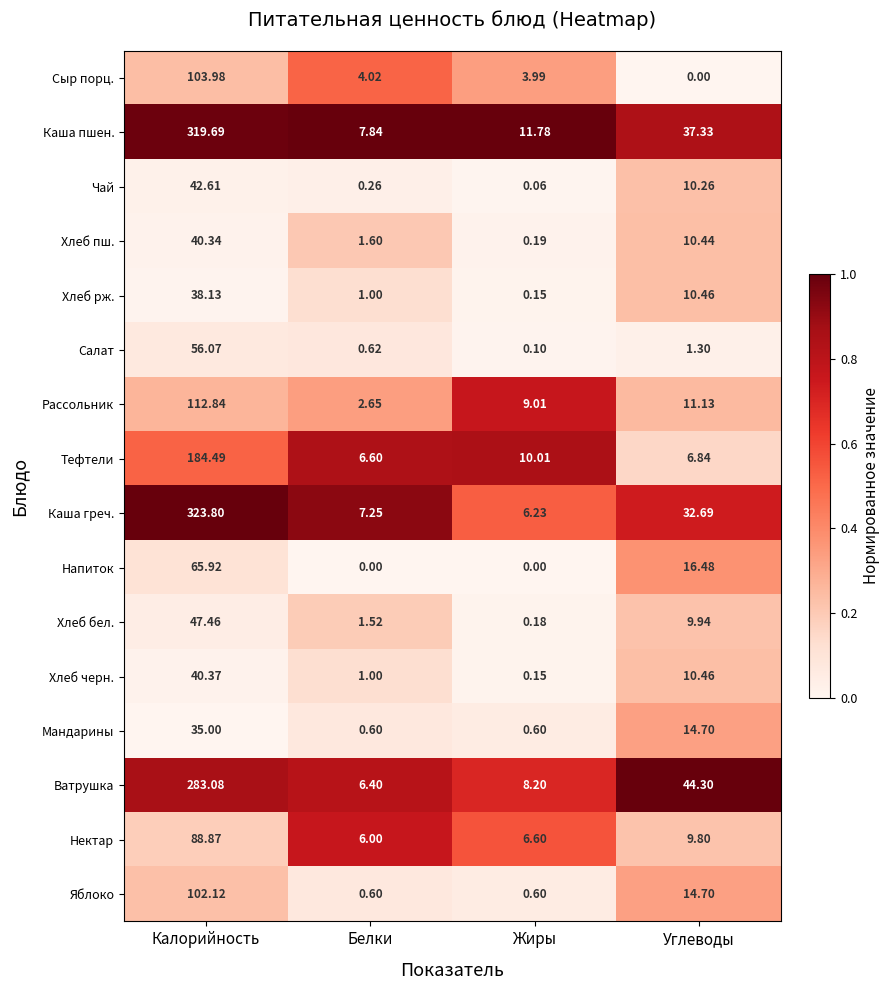

Which category has the highest value in the Яблоко series?

Калорийность